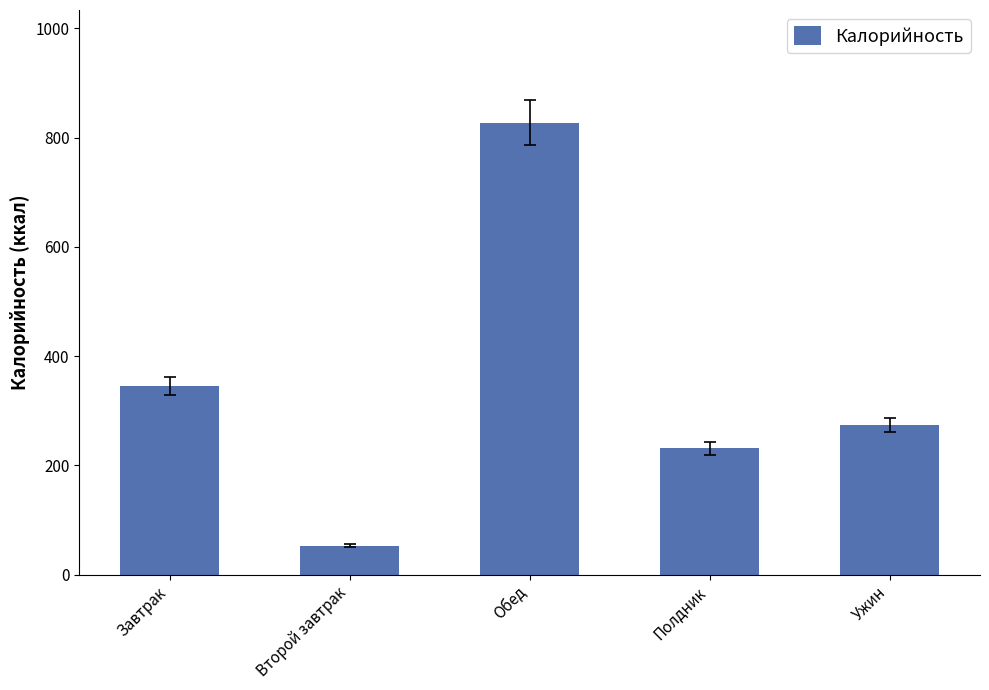

What is the label of the 3rd bar from the right?

Обед